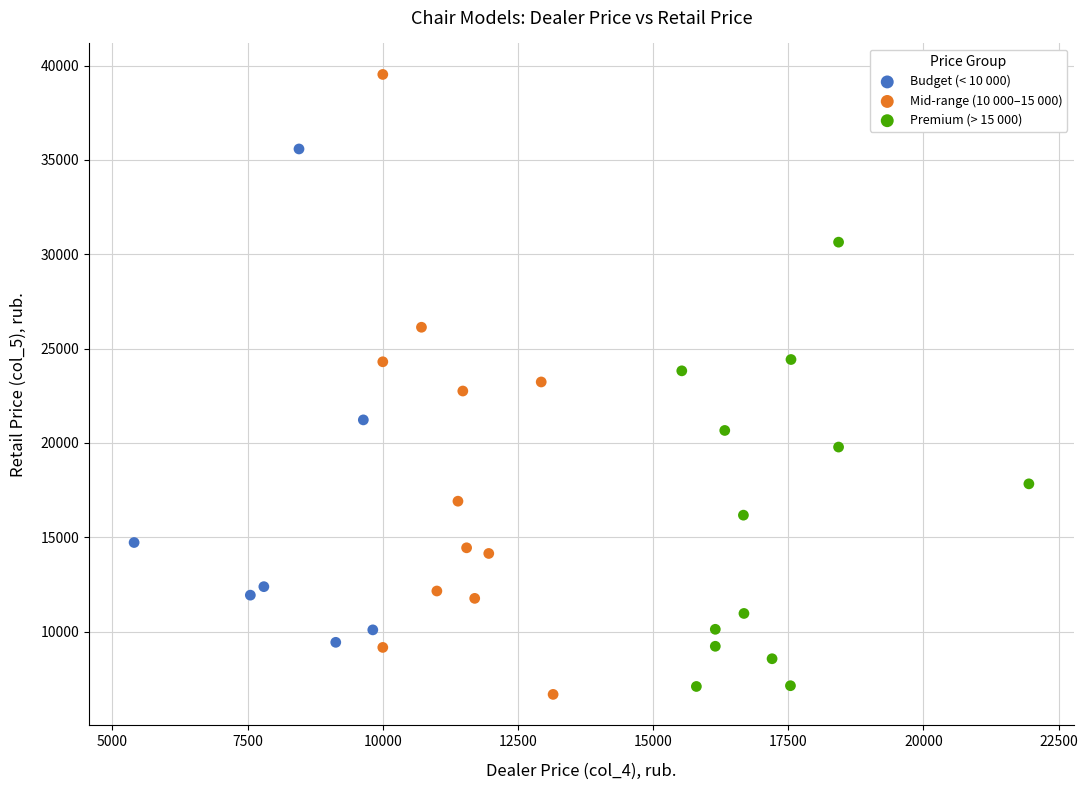

Which series reaches the maximum Y coordinate?

Mid-range (10 000–15 000)